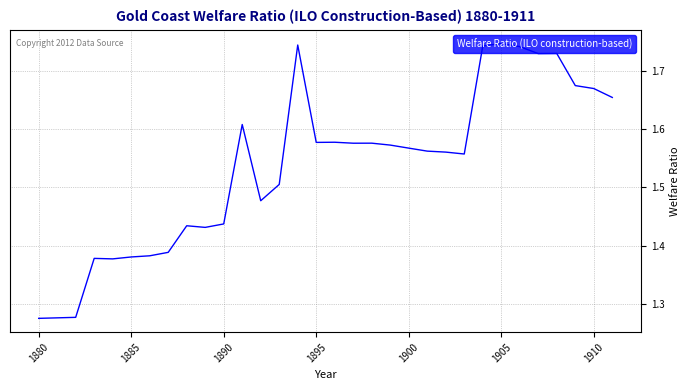

Does the chart display data point markers on the line(s)?

No